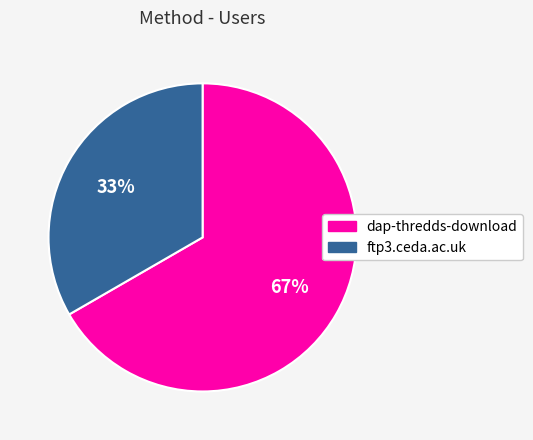

Approximately how many times larger is the value at dap-thredds-download compared to ftp3.ceda.ac.uk?

2.0